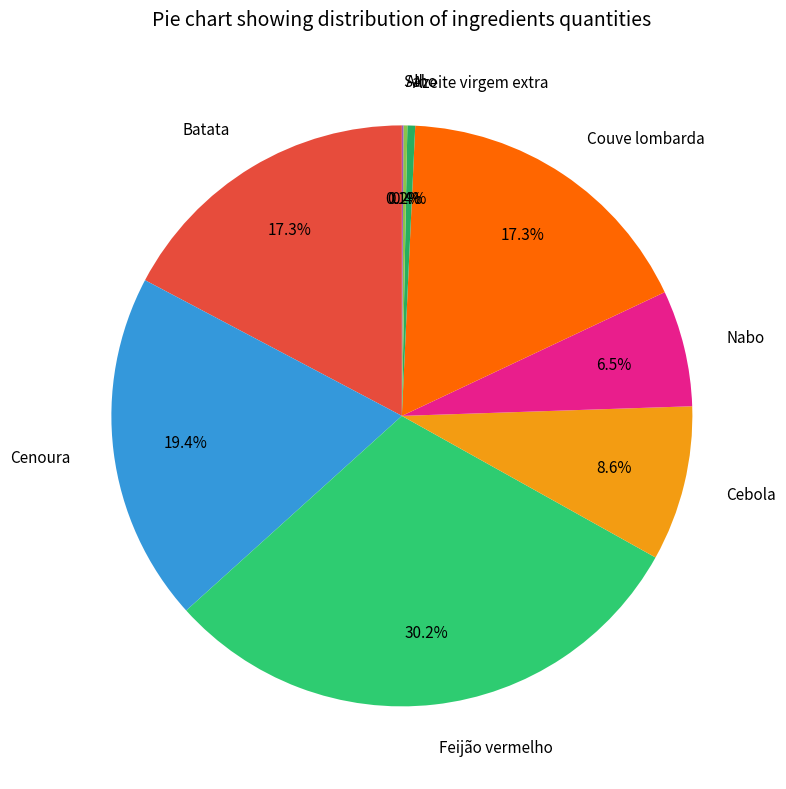

What percentage is the Batata slice, to the nearest percent?

17%